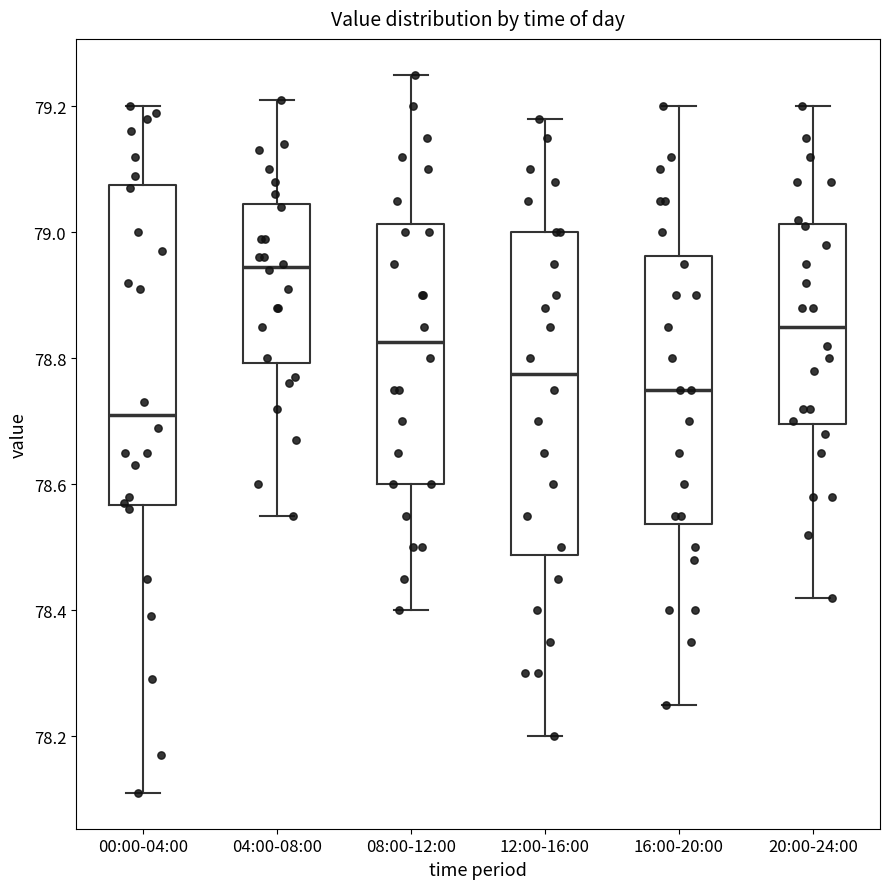

Reading left to right, transcribe this box plot: for each box, give where its median line is, the range the box spans, and where its two whiskers end, as read against the y-axis. The values are not printed on the chart, so give them approximately, as read against the axis.

00:00-04:00: median 78.72, box 78.56 to 79.08, whiskers 78.12 to 79.20
04:00-08:00: median 78.94, box 78.80 to 79.04, whiskers 78.56 to 79.22
08:00-12:00: median 78.82, box 78.60 to 79.02, whiskers 78.40 to 79.26
12:00-16:00: median 78.78, box 78.48 to 79.00, whiskers 78.20 to 79.18
16:00-20:00: median 78.76, box 78.54 to 78.96, whiskers 78.26 to 79.20
20:00-24:00: median 78.86, box 78.70 to 79.02, whiskers 78.42 to 79.20